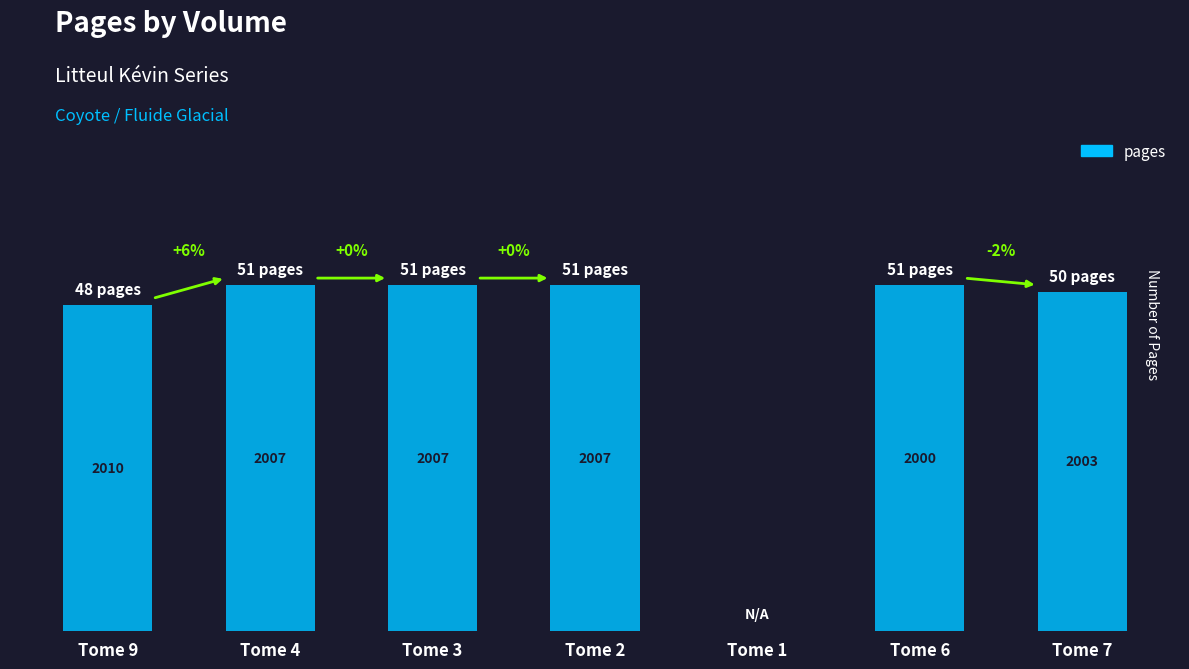

Does the chart contain stacked bars?

No